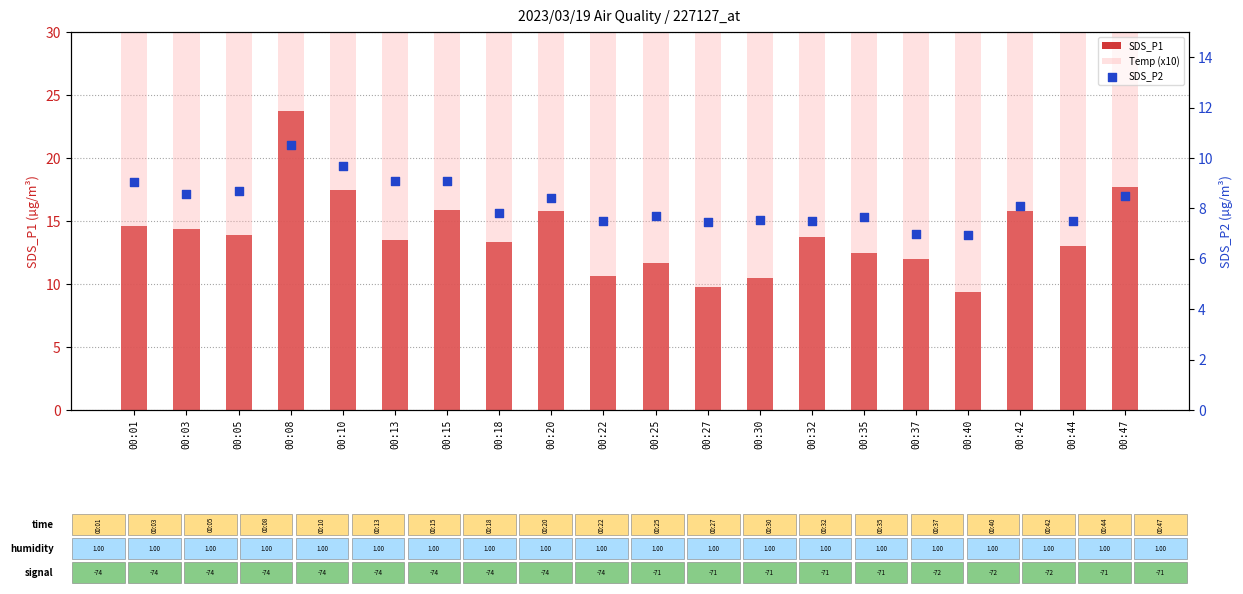

Which series reaches the maximum Y coordinate?

Temp (x10)